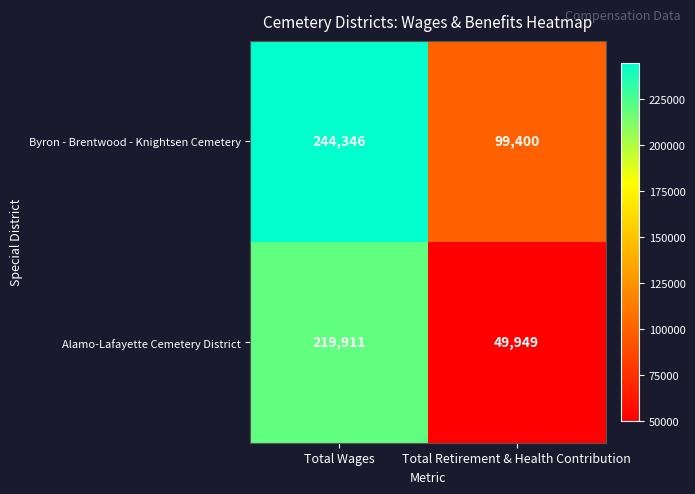

What is the difference between the Byron - Brentwood - Knightsen Cemetery values at Total Retirement & Health Contribution and Total Wages?

144946